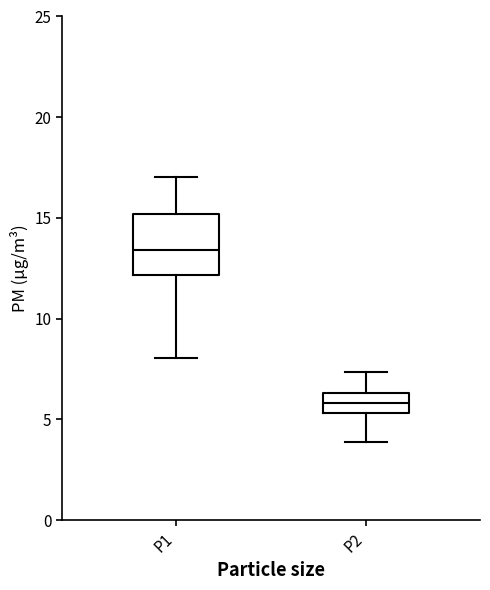

Reading left to right, read every box against the y-axis: the position of its median line, the range the box covers, and the ends of its whiskers. The values are not printed on the chart, so give them approximately, as read against the axis.

P1: median 13.5, box 12.0 to 15.0, whiskers 8.0 to 17.0
P2: median 6.0, box 5.5 to 6.5, whiskers 4.0 to 7.5